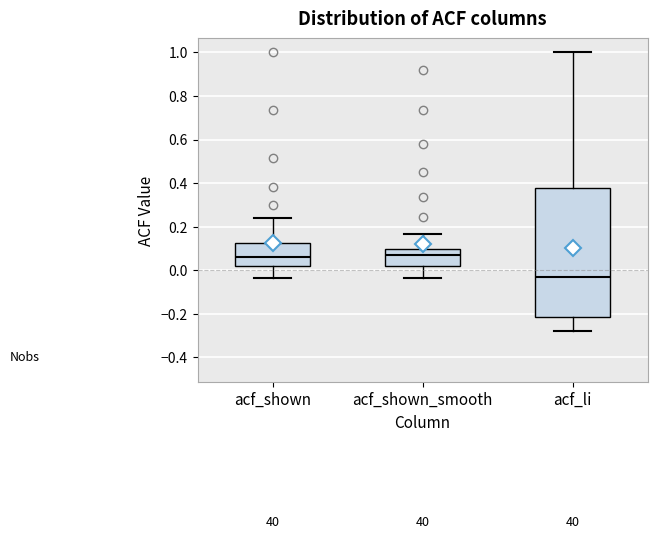

Comparing the boxes themselves (not the whiskers), which one is the tallest?

acf_li